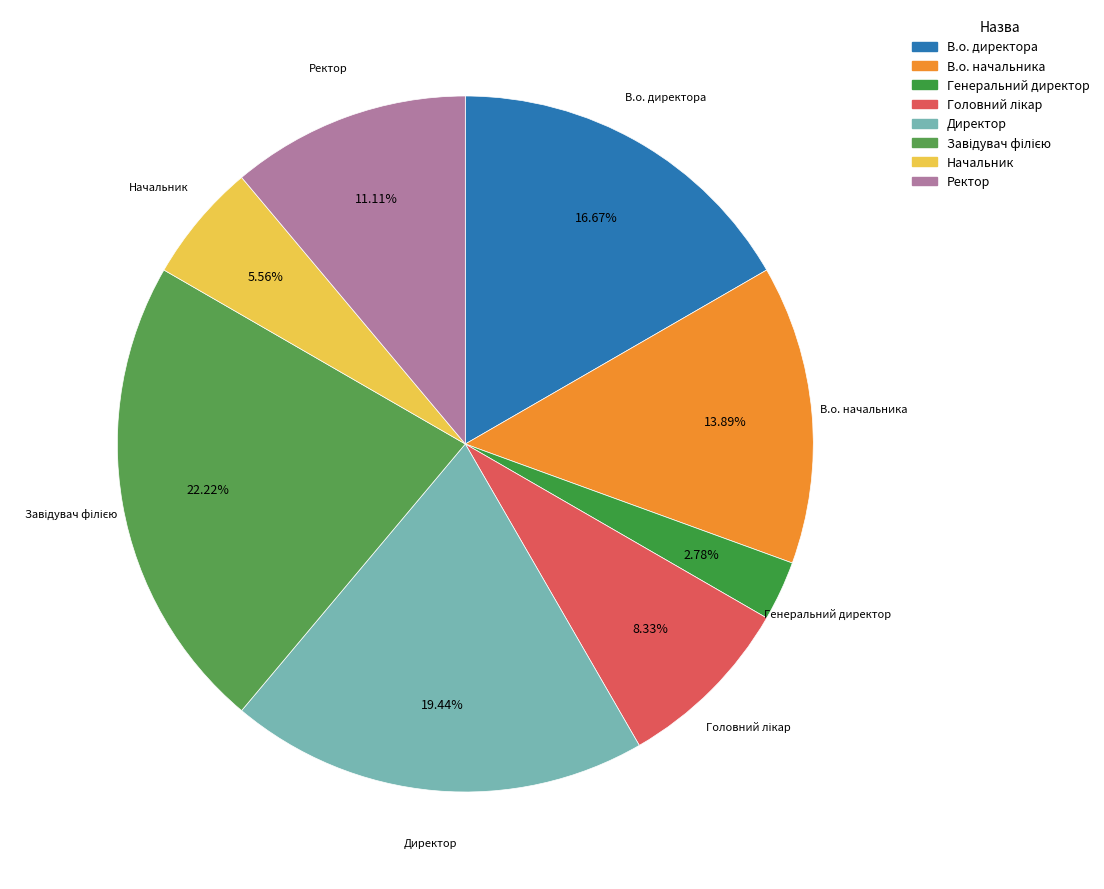

Which has a higher value, Ректор or В.о. директора?

В.о. директора